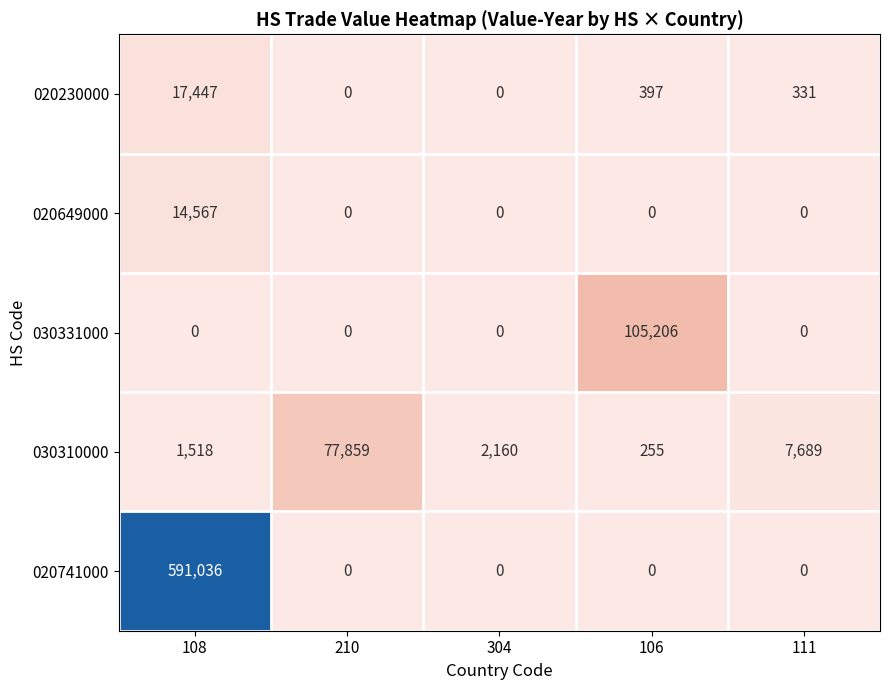

What is the spread (max minus min) of values at 210?

77859